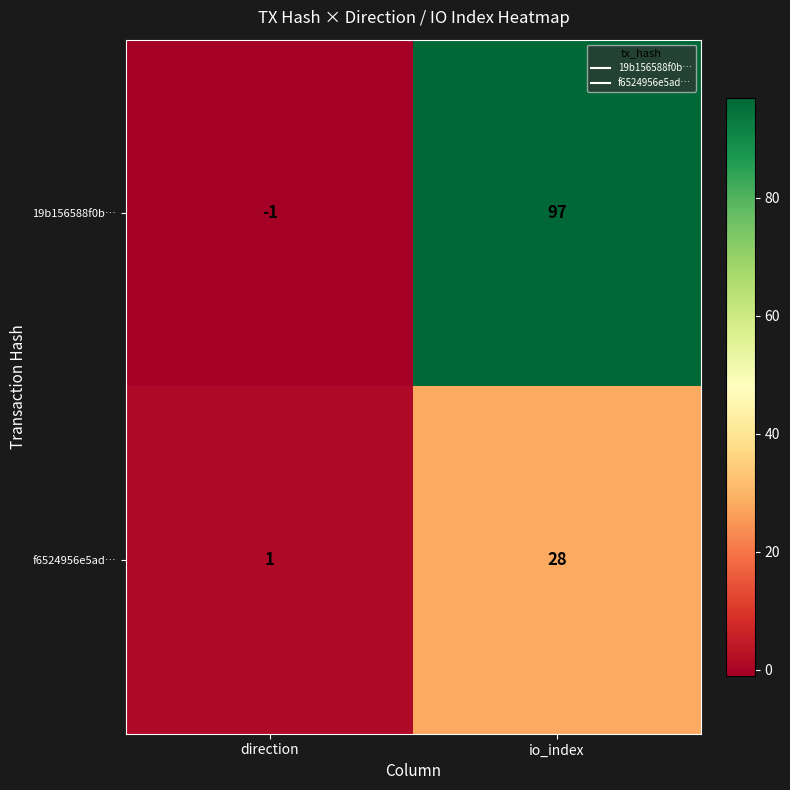

List the series in order of their overall mean, lowest first.

f6524956e5ad…, 19b156588f0b…